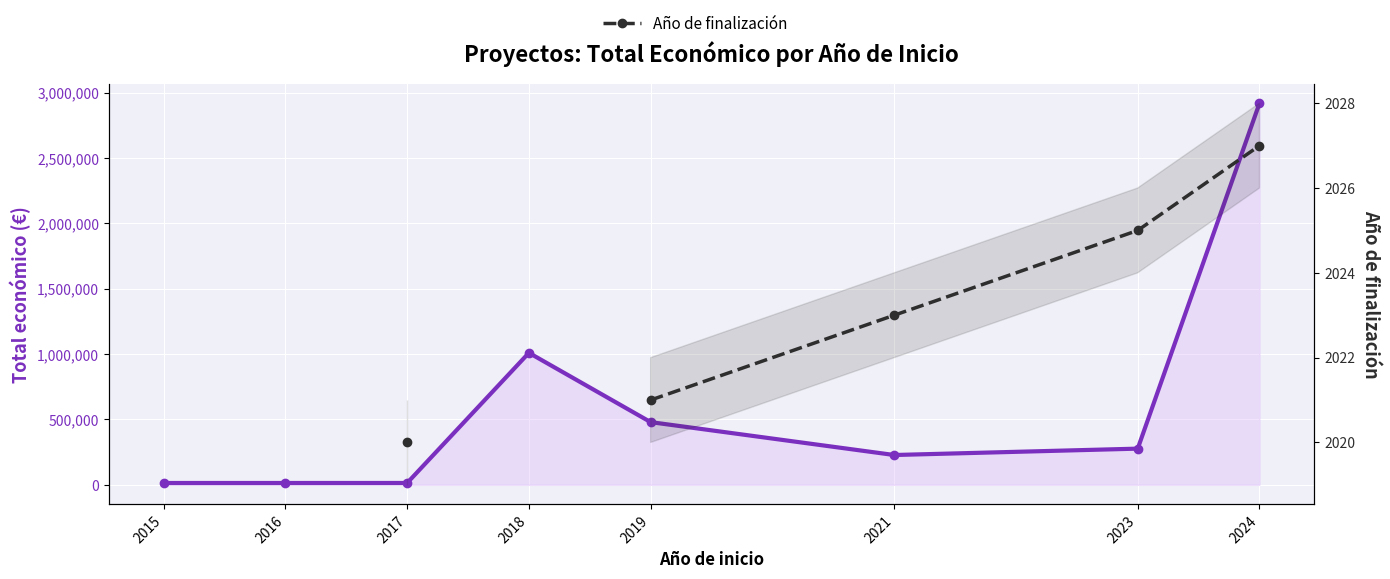

Read the Total económico value at 2019.

479561.0